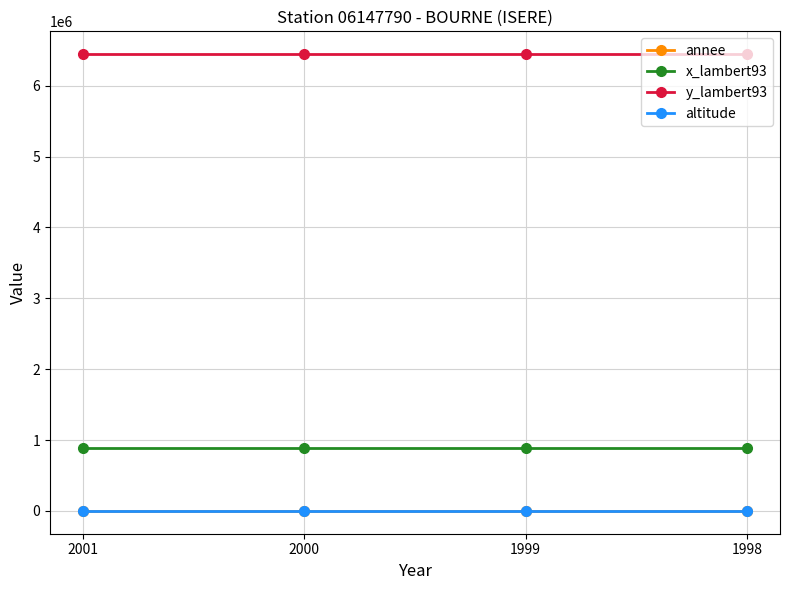

What is the maximum value shown in the chart?

6446087